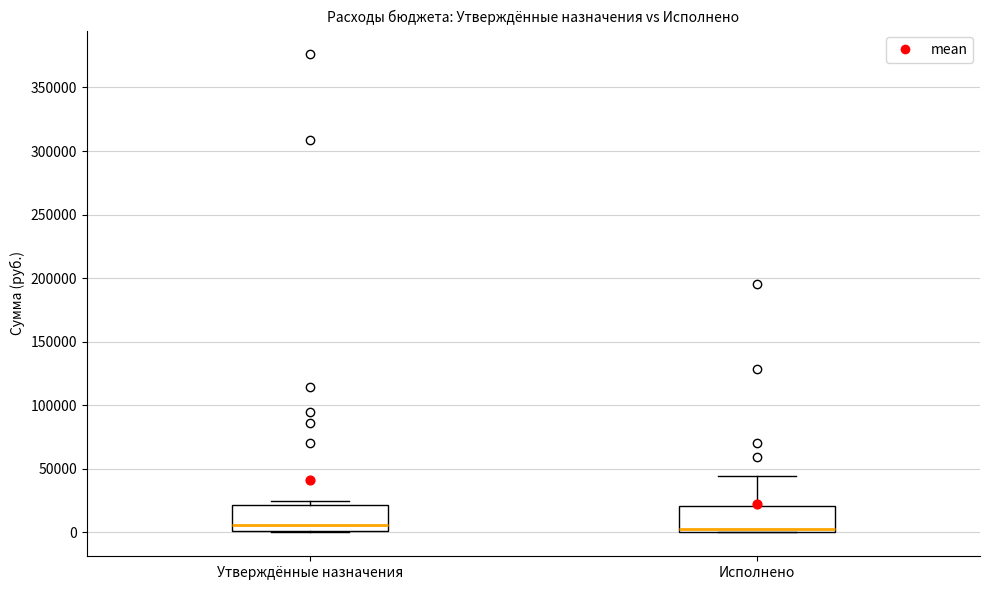

Where is the lower edge of the box for Утверждённые назначения on the y-axis? The values are not printed on the chart, so give them approximately, as read against the axis.

0